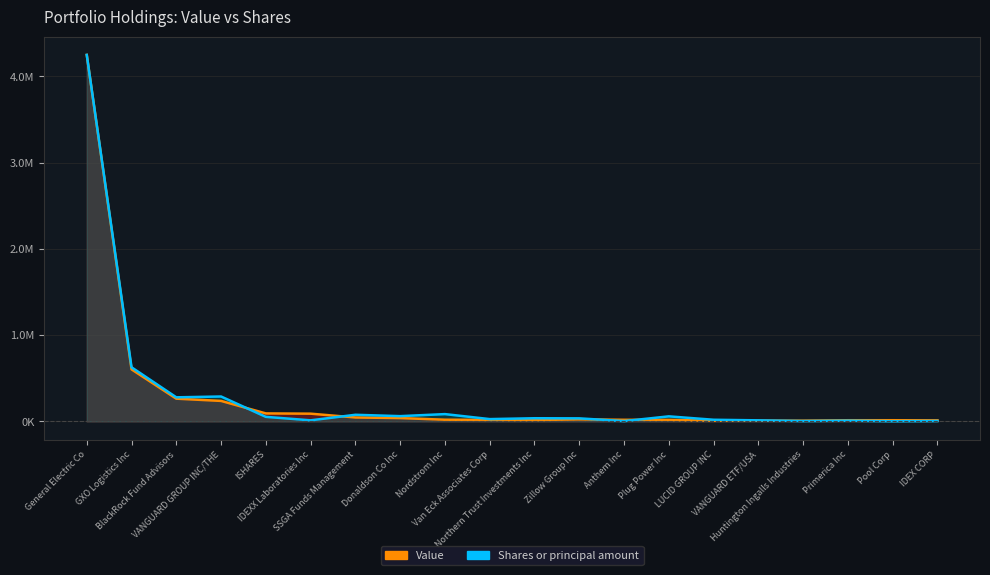

How many values in the Value series are below 20000?

10